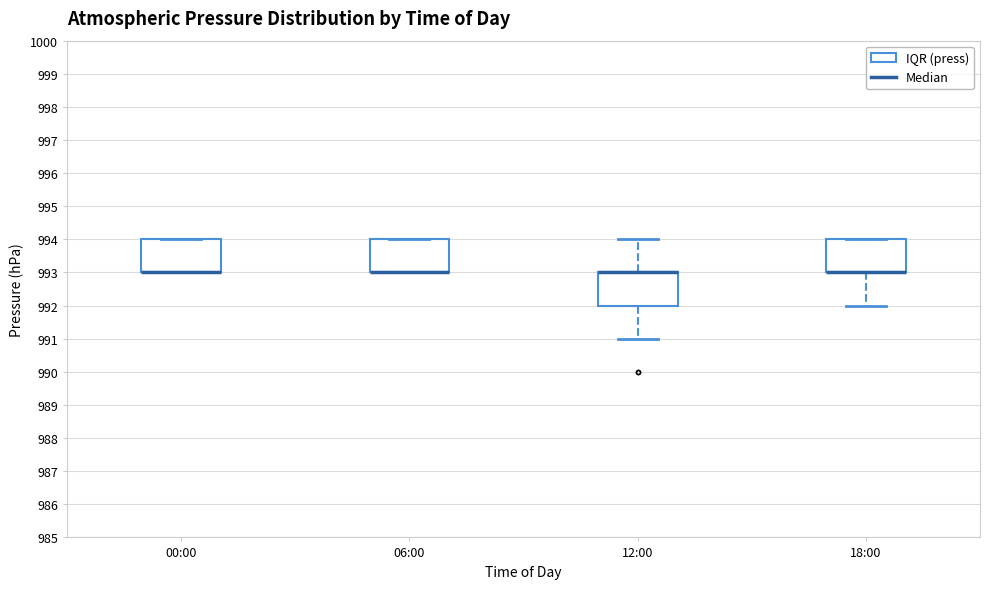

Reading left to right, transcribe this box plot: for each box, give where its median line is, the range the box spans, and where its two whiskers end, as read against the y-axis. The values are not printed on the chart, so give them approximately, as read against the axis.

00:00: median 993 (drawn on the box's lower edge), box 993 to 994, whiskers 993 to 994
06:00: median 993 (drawn on the box's lower edge), box 993 to 994, whiskers 993 to 994
12:00: median 993 (drawn on the box's upper edge), box 992 to 993, whiskers 991 to 994
18:00: median 993 (drawn on the box's lower edge), box 993 to 994, whiskers 992 to 994